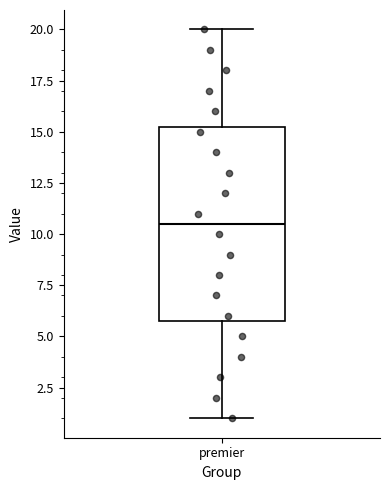

Where is the lower edge of the box for premier on the y-axis? The values are not printed on the chart, so give them approximately, as read against the axis.

6.0